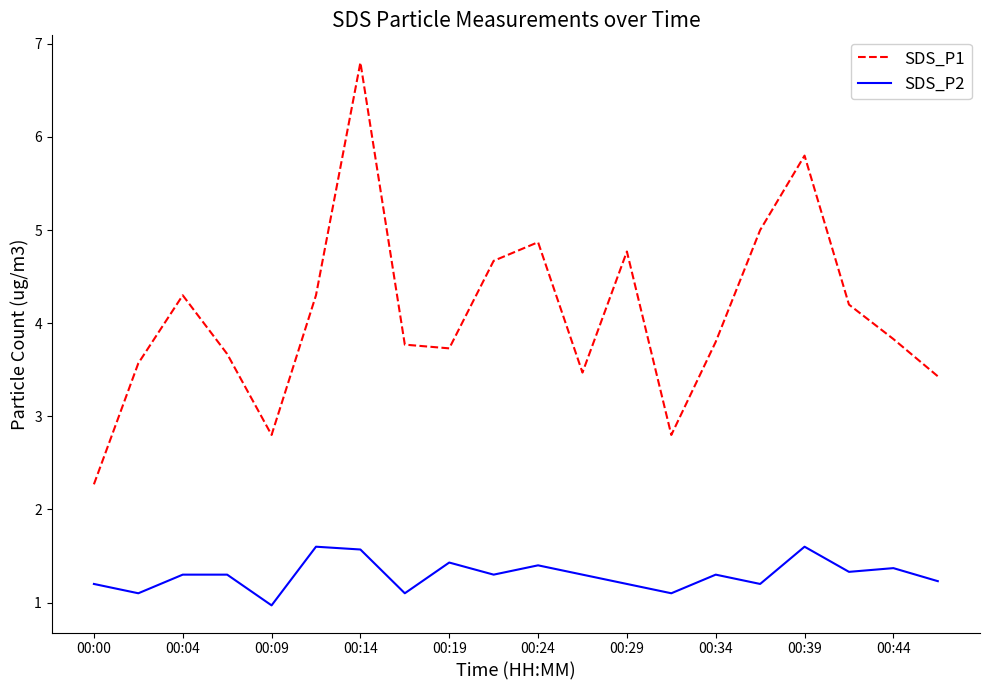

Which series has the largest range (max minus min)?

SDS_P1